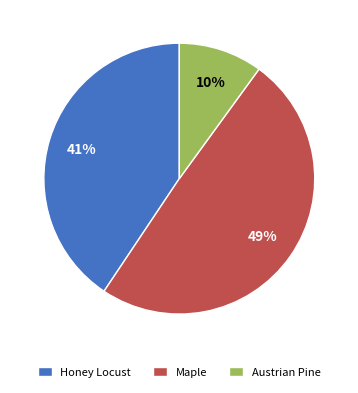

Is it true that Maple is 49% of the pie?

True